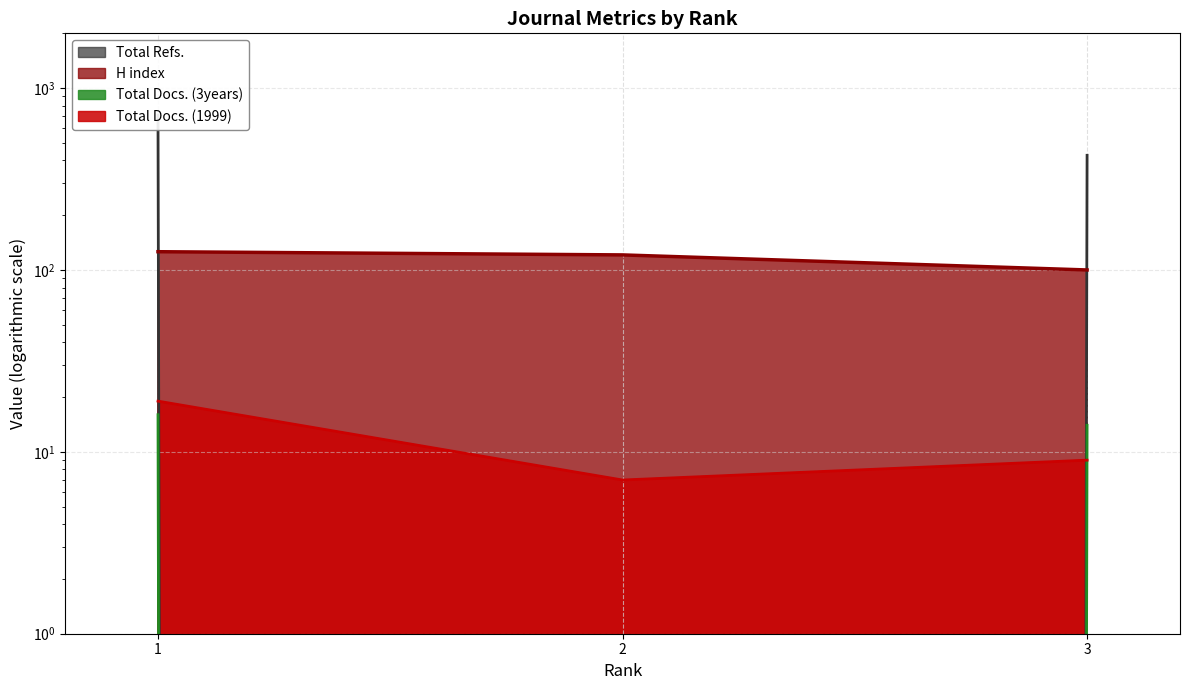

Does the chart display data point markers on the line(s)?

No